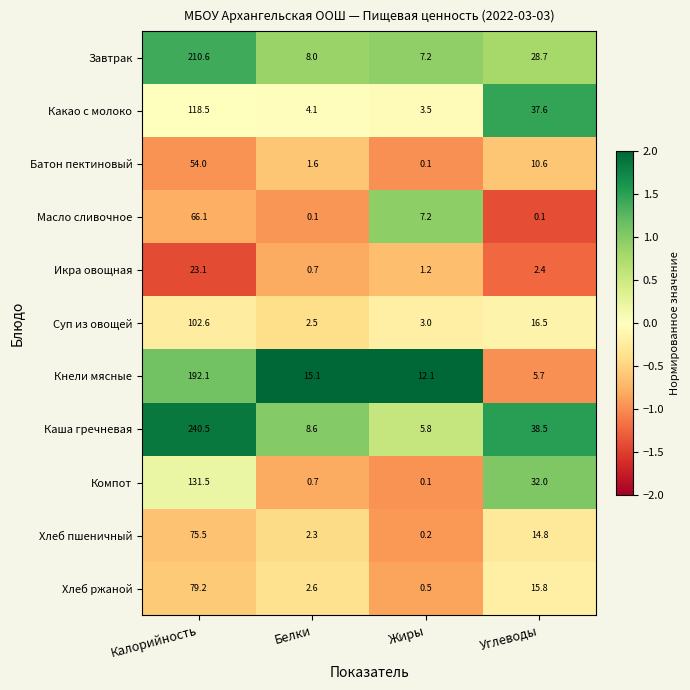

Which category has the highest value across all series?

Калорийность